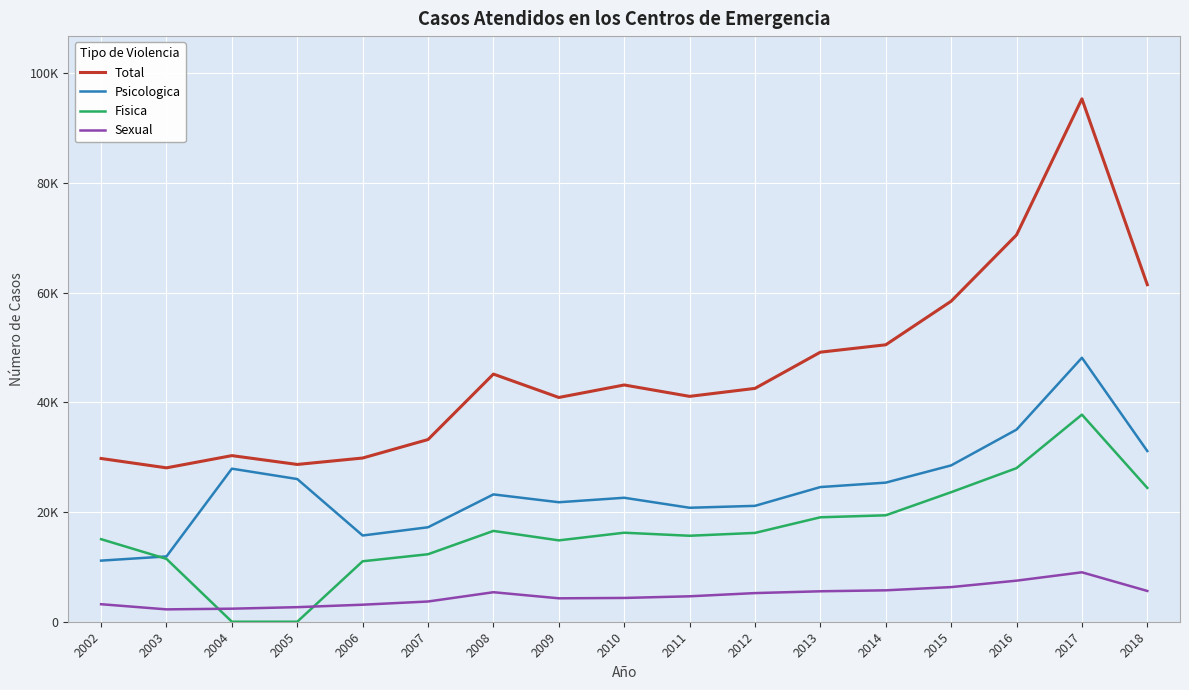

How many intersections are there between Psicologica and Fisica?

1